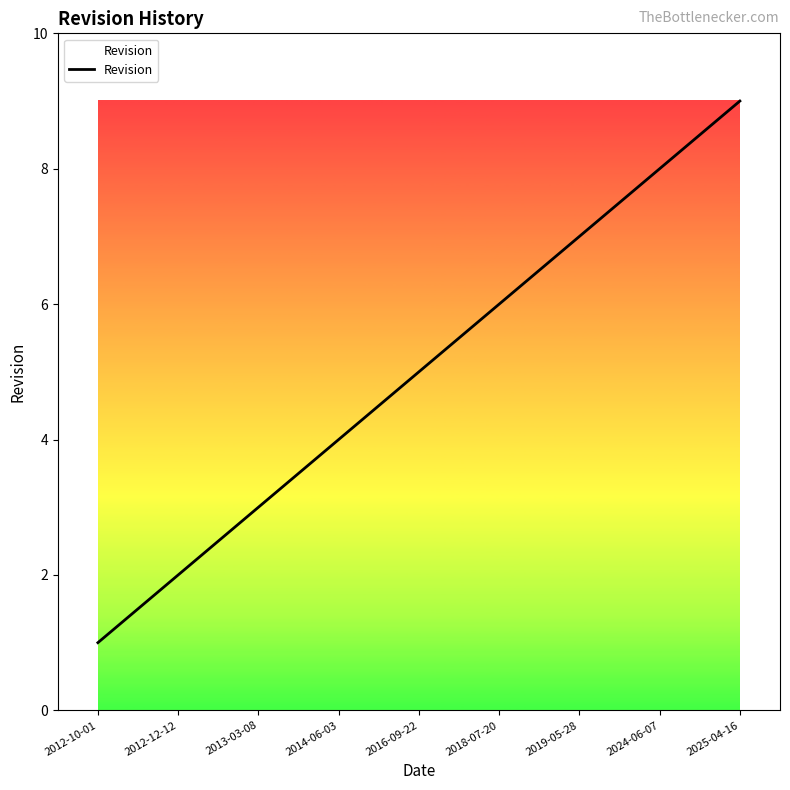

True or false: the data has more than 0 interior local peaks.

False